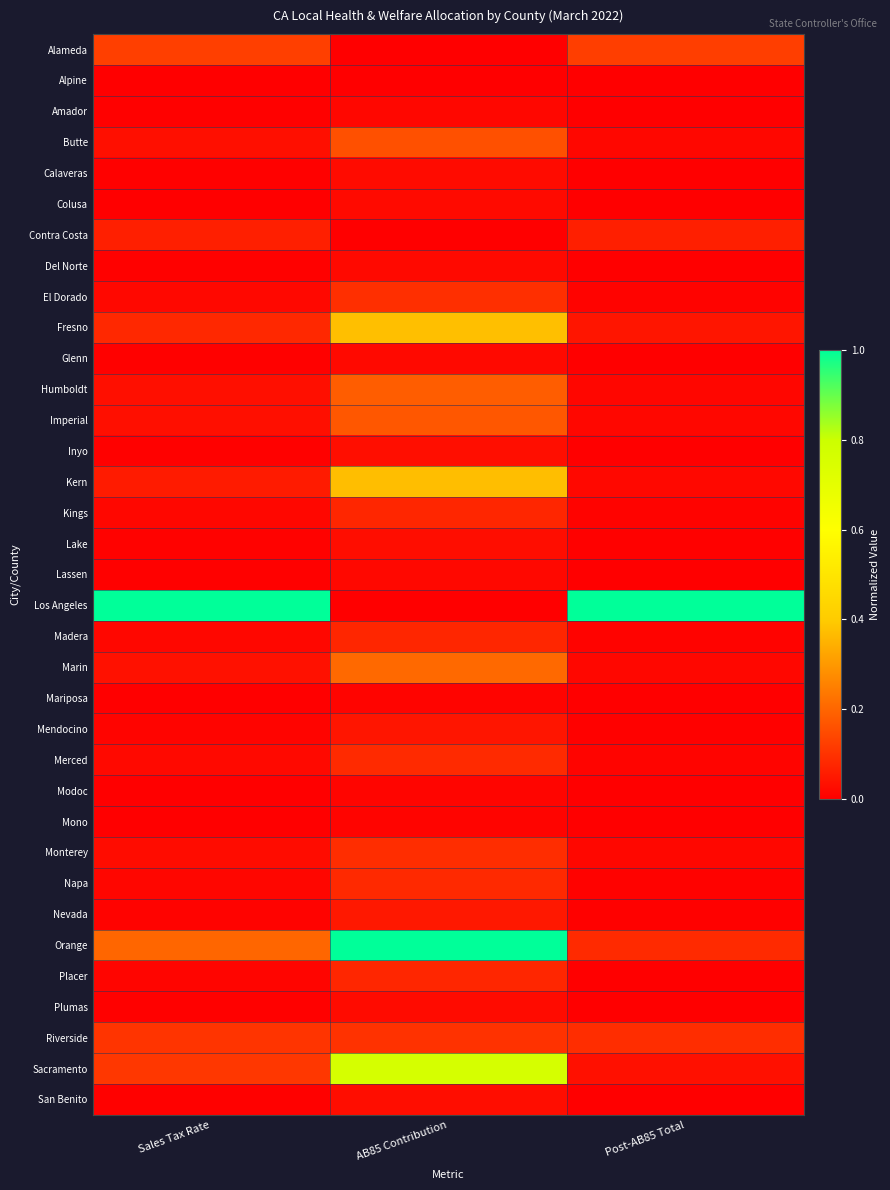

Reading left to right, list all the values displayed in this chart.

Alameda: Sales Tax Rate=0.1	AB85 Contribution=0.0	Post-AB85 Total=0.1
Alpine: Sales Tax Rate=0.0	AB85 Contribution=0.0	Post-AB85 Total=0.0
Amador: Sales Tax Rate=0.0	AB85 Contribution=0.0	Post-AB85 Total=0.0
Butte: Sales Tax Rate=0.0	AB85 Contribution=0.2	Post-AB85 Total=0.0
Calaveras: Sales Tax Rate=0.0	AB85 Contribution=0.0	Post-AB85 Total=0.0
Colusa: Sales Tax Rate=0.0	AB85 Contribution=0.0	Post-AB85 Total=0.0
Contra Costa: Sales Tax Rate=0.1	AB85 Contribution=0.0	Post-AB85 Total=0.1
Del Norte: Sales Tax Rate=0.0	AB85 Contribution=0.0	Post-AB85 Total=0.0
El Dorado: Sales Tax Rate=0.0	AB85 Contribution=0.1	Post-AB85 Total=0.0
Fresno: Sales Tax Rate=0.1	AB85 Contribution=0.4	Post-AB85 Total=0.0
Glenn: Sales Tax Rate=0.0	AB85 Contribution=0.0	Post-AB85 Total=0.0
Humboldt: Sales Tax Rate=0.0	AB85 Contribution=0.2	Post-AB85 Total=0.0
Imperial: Sales Tax Rate=0.0	AB85 Contribution=0.2	Post-AB85 Total=0.0
Inyo: Sales Tax Rate=0.0	AB85 Contribution=0.0	Post-AB85 Total=0.0
Kern: Sales Tax Rate=0.1	AB85 Contribution=0.4	Post-AB85 Total=0.0
Kings: Sales Tax Rate=0.0	AB85 Contribution=0.1	Post-AB85 Total=0.0
Lake: Sales Tax Rate=0.0	AB85 Contribution=0.0	Post-AB85 Total=0.0
Lassen: Sales Tax Rate=0.0	AB85 Contribution=0.0	Post-AB85 Total=0.0
Los Angeles: Sales Tax Rate=1.0	AB85 Contribution=0.0	Post-AB85 Total=1.0
Madera: Sales Tax Rate=0.0	AB85 Contribution=0.1	Post-AB85 Total=0.0
Marin: Sales Tax Rate=0.0	AB85 Contribution=0.2	Post-AB85 Total=0.0
Mariposa: Sales Tax Rate=0.0	AB85 Contribution=0.0	Post-AB85 Total=0.0
Mendocino: Sales Tax Rate=0.0	AB85 Contribution=0.0	Post-AB85 Total=0.0
Merced: Sales Tax Rate=0.0	AB85 Contribution=0.1	Post-AB85 Total=0.0
Modoc: Sales Tax Rate=0.0	AB85 Contribution=0.0	Post-AB85 Total=0.0
Mono: Sales Tax Rate=0.0	AB85 Contribution=0.0	Post-AB85 Total=0.0
Monterey: Sales Tax Rate=0.0	AB85 Contribution=0.1	Post-AB85 Total=0.0
Napa: Sales Tax Rate=0.0	AB85 Contribution=0.1	Post-AB85 Total=0.0
Nevada: Sales Tax Rate=0.0	AB85 Contribution=0.1	Post-AB85 Total=0.0
Orange: Sales Tax Rate=0.2	AB85 Contribution=1.0	Post-AB85 Total=0.1
Placer: Sales Tax Rate=0.0	AB85 Contribution=0.1	Post-AB85 Total=0.0
Plumas: Sales Tax Rate=0.0	AB85 Contribution=0.0	Post-AB85 Total=0.0
Riverside: Sales Tax Rate=0.1	AB85 Contribution=0.1	Post-AB85 Total=0.1
Sacramento: Sales Tax Rate=0.1	AB85 Contribution=0.8	Post-AB85 Total=0.0
San Benito: Sales Tax Rate=0.0	AB85 Contribution=0.0	Post-AB85 Total=0.0